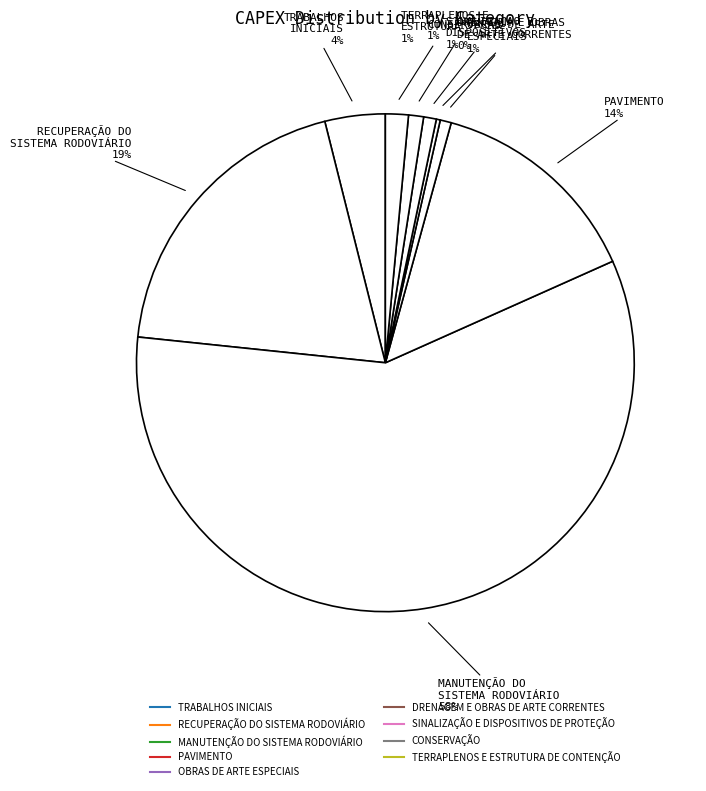

Which category has the biggest portion of the pie?

MANUTENÇÃO DO SISTEMA RODOVIÁRIO